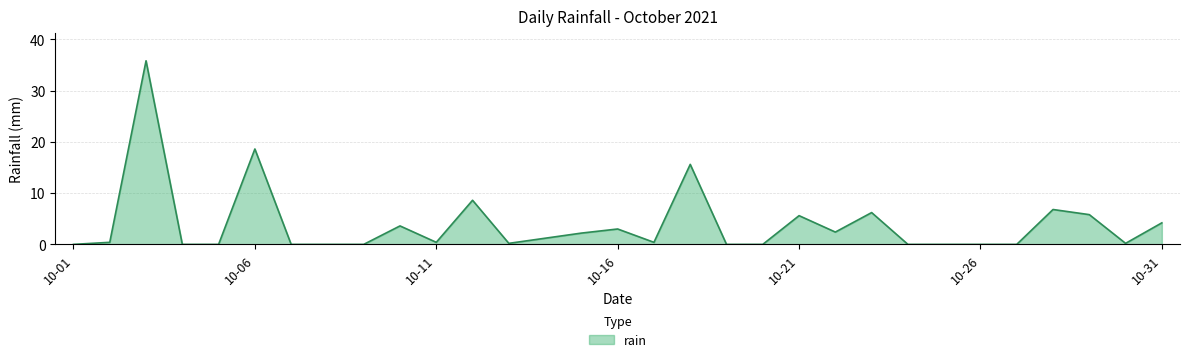

Reading right to left, what are all the values shown in this chart?

4.2	0.2	5.8	6.8	0.0	0.0	0.0	0.0	6.2	2.4	5.6	0.0	0.0	15.6	0.4	3.0	2.2	1.2	0.2	8.6	0.4	3.6	0.0	0.0	0.0	18.6	0.0	0.0	35.8	0.4	0.0